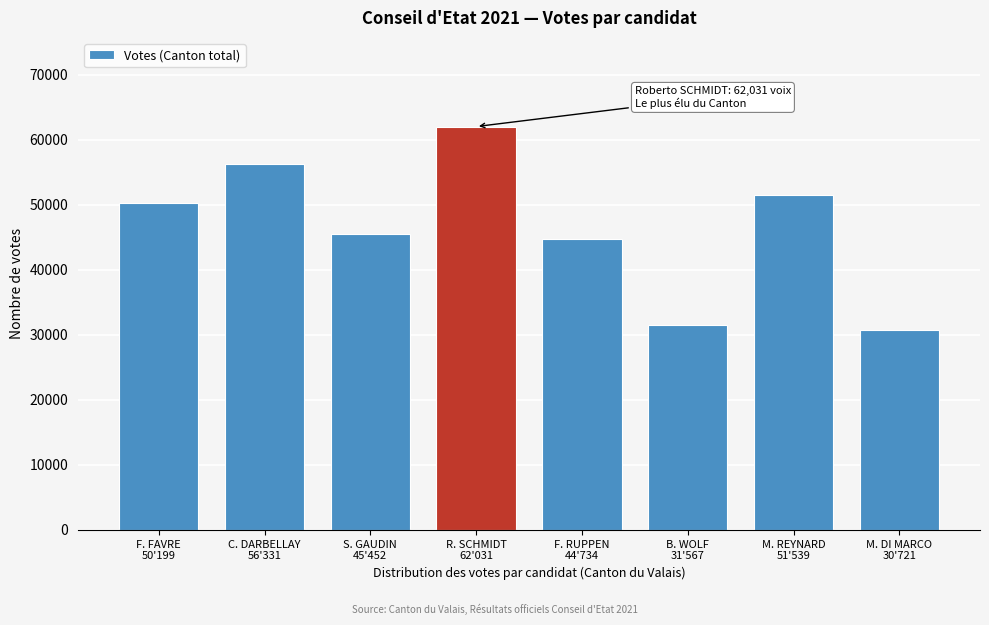

Reading left to right, list all the values displayed in this chart.

50199	56331	45452	62031	44734	31567	51539	30721